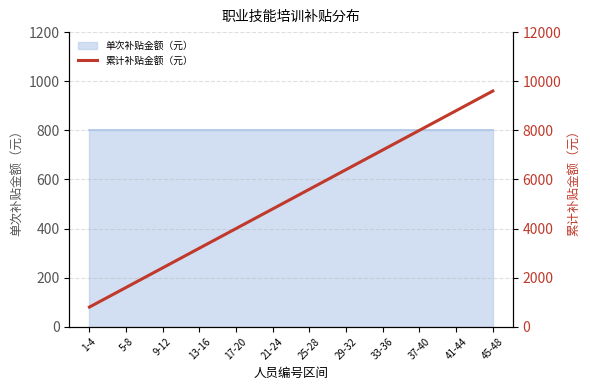

Reading left to right, list all the values displayed in this chart.

1-4=800	5-8=1600	9-12=2400	13-16=3200	17-20=4000	21-24=4800	25-28=5600	29-32=6400	33-36=7200	37-40=8000	41-44=8800	45-48=9600